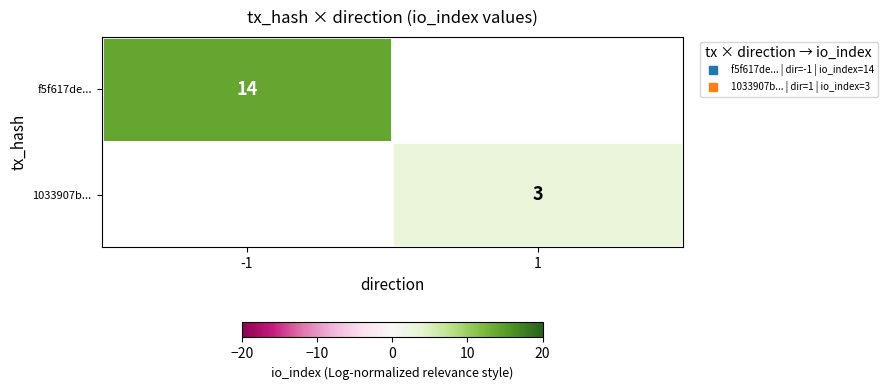

Is the value of f5f617de... at -1 greater than the value of 1033907b... at -1?

No